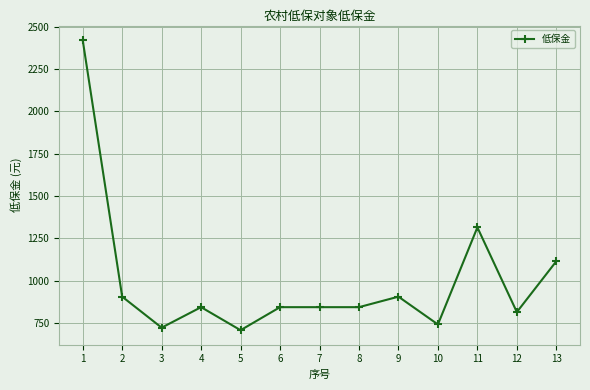

Where is the first local maximum?

4